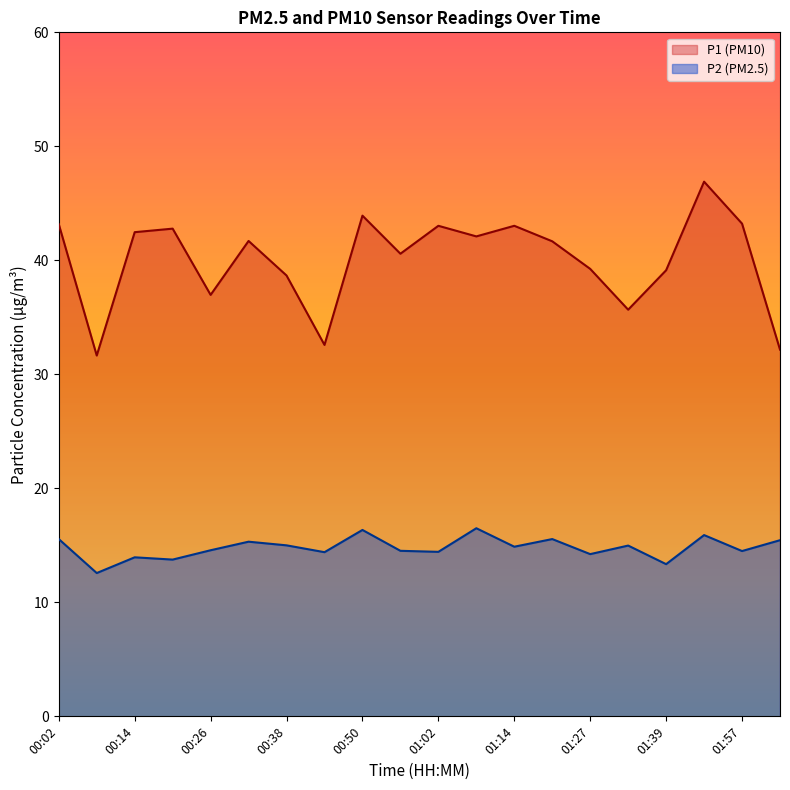

Does the chart display data point markers on the line(s)?

No